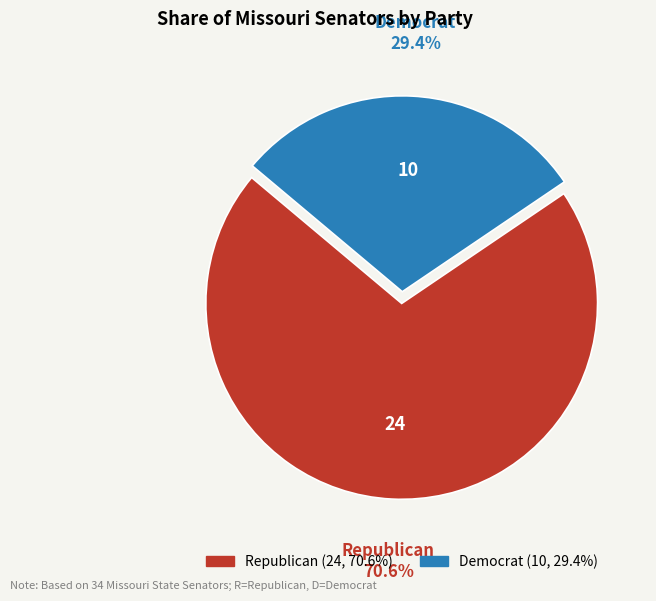

Is there a majority slice in this chart?

Yes